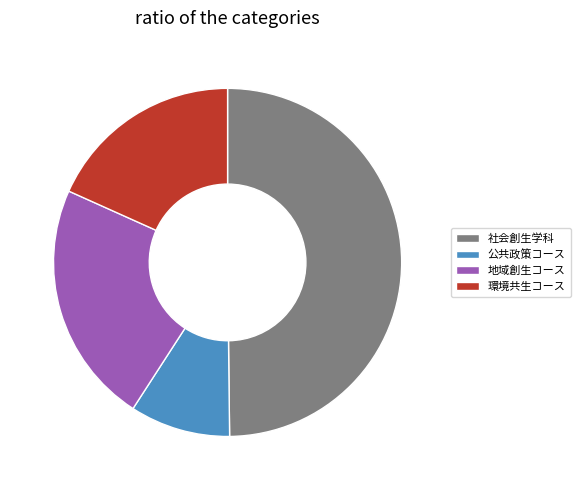

Is the sum of 社会創生学科 and 地域創生コース greater than half?

Yes